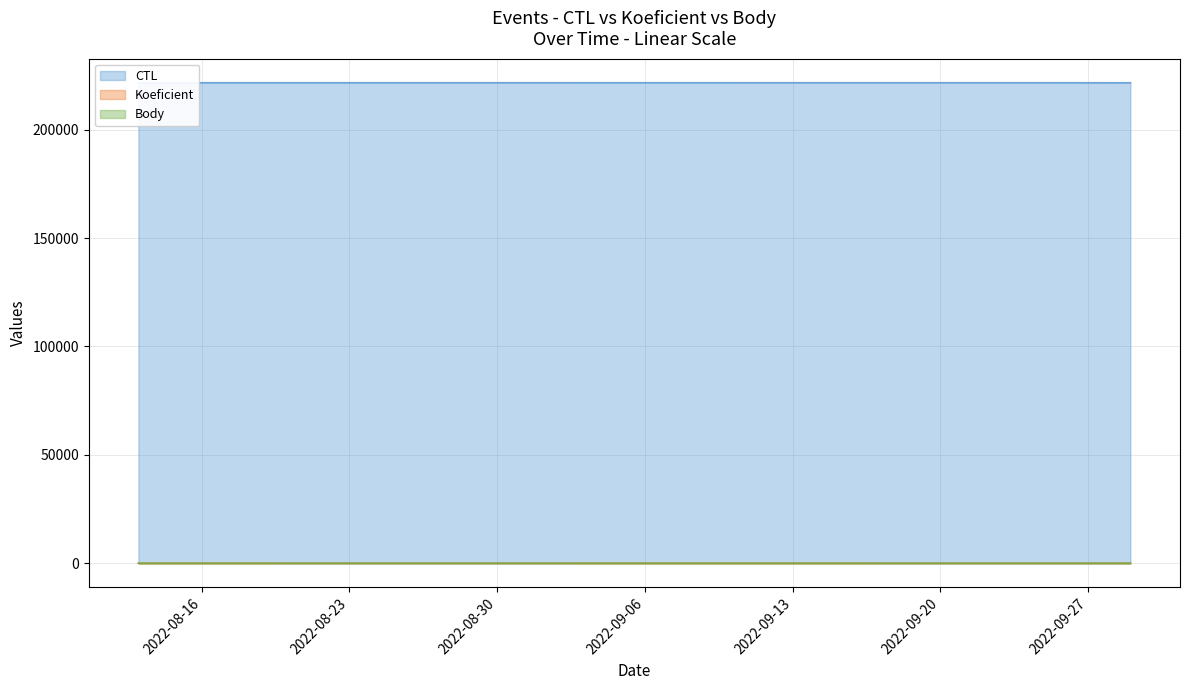

True or false: Koeficient and Body cross at least once.

False